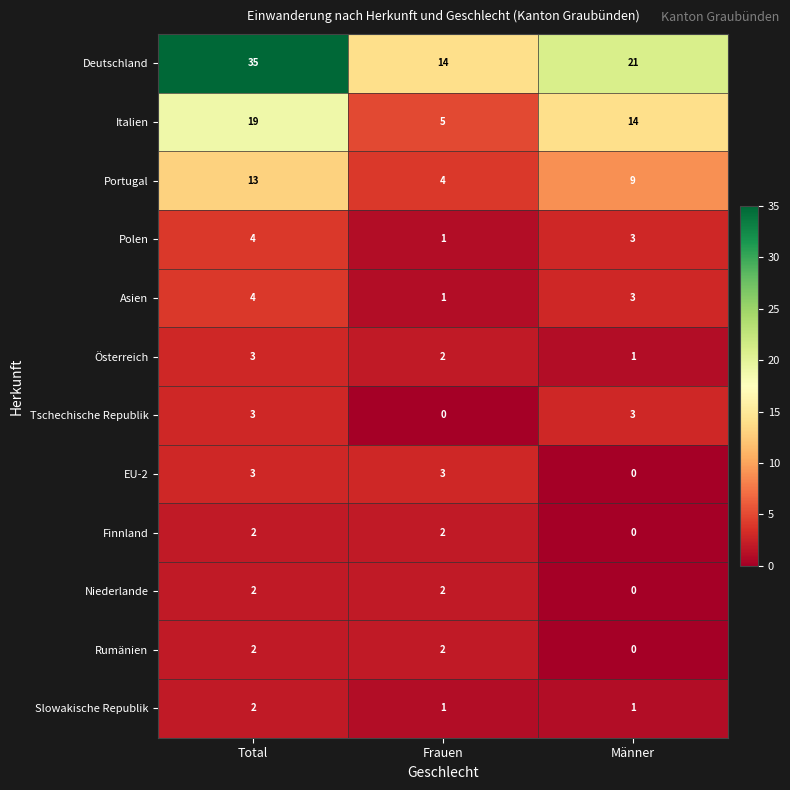

Is it true that EU-2 equals 1 at Männer?

False